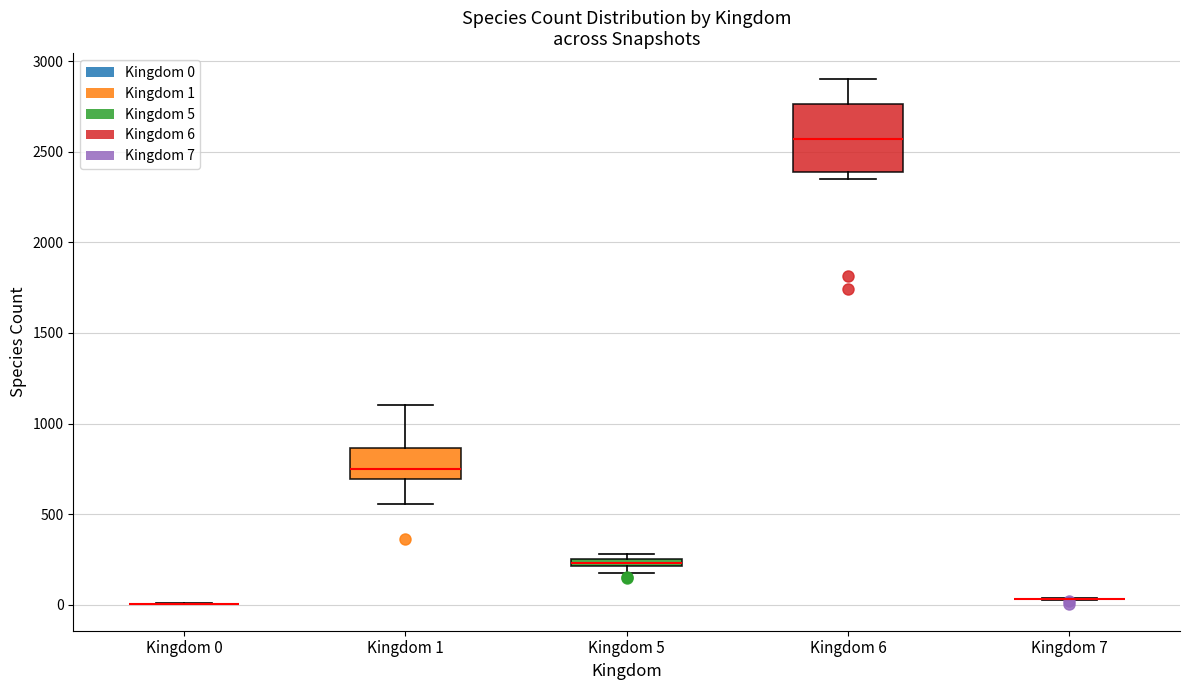

Where is the upper edge of the box for Kingdom 1 on the y-axis? The values are not printed on the chart, so give them approximately, as read against the axis.

850